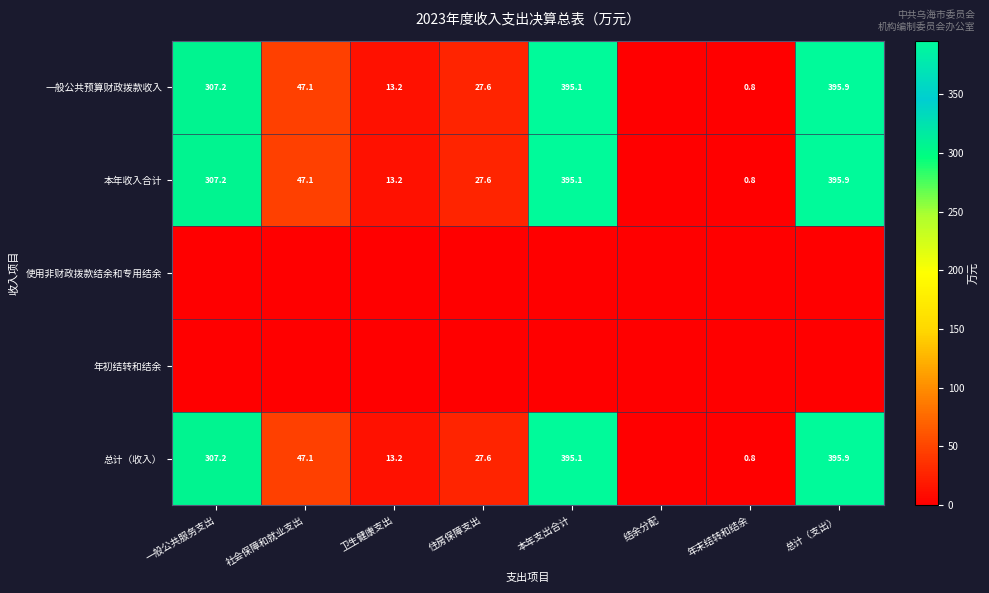

The 总计（收入） series shows 26.0 at 社会保障和就业支出. True or false?

False